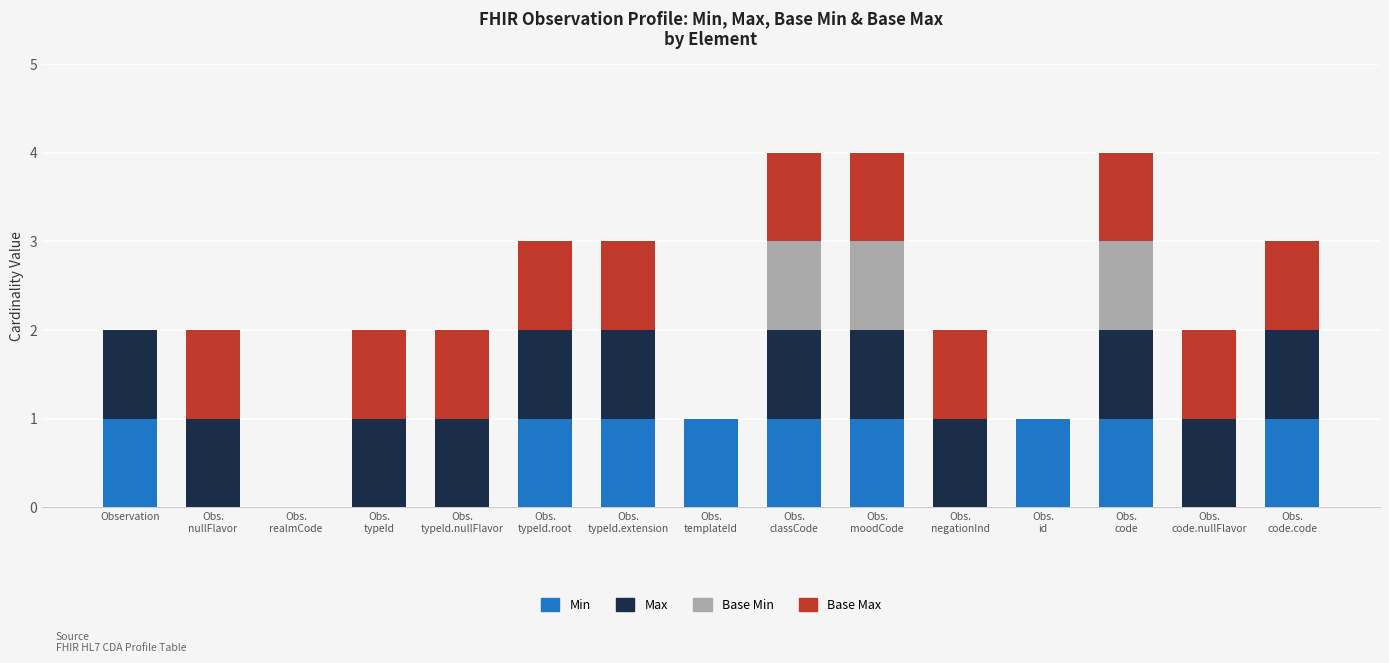

What are all the series names shown in the legend?

Min, Max, Base Min, Base Max